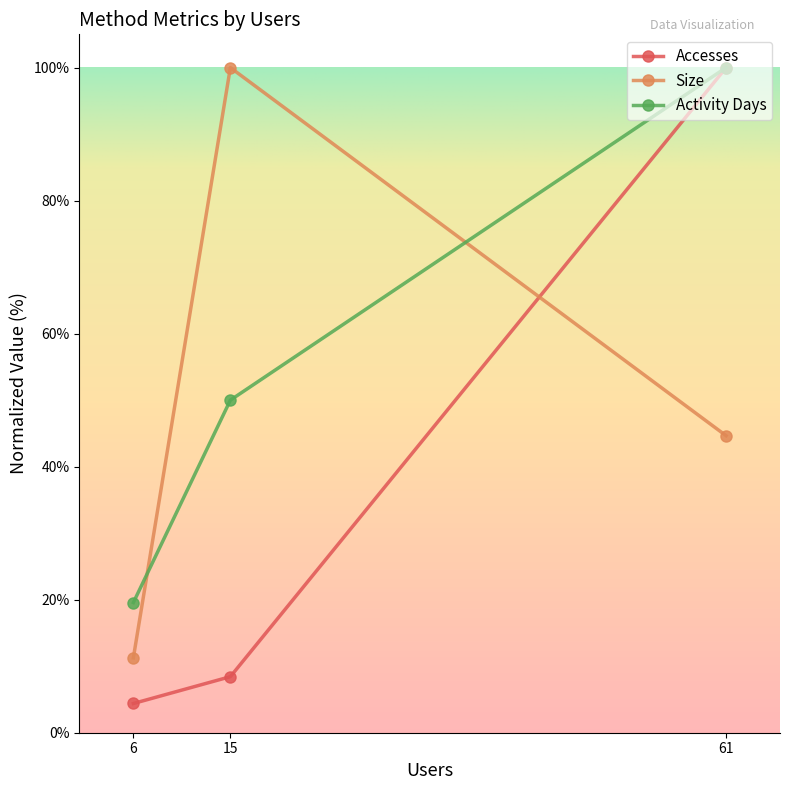

What is the smallest value displayed?

4.4